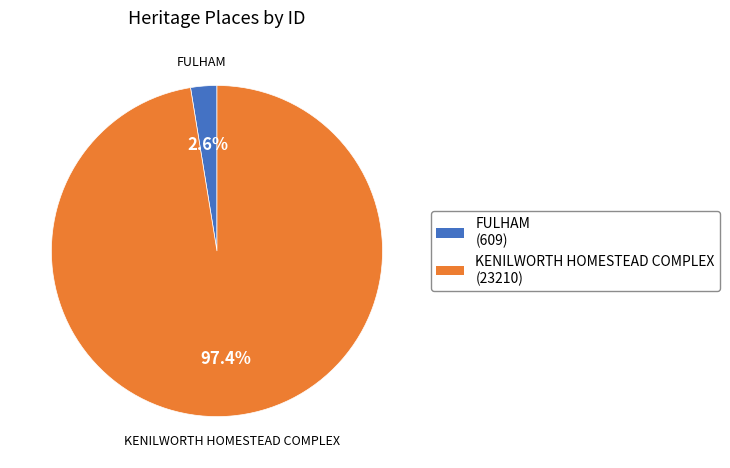

To the nearest percent, what is the difference between the KENILWORTH HOMESTEAD COMPLEX and FULHAM slice percentages?

95%